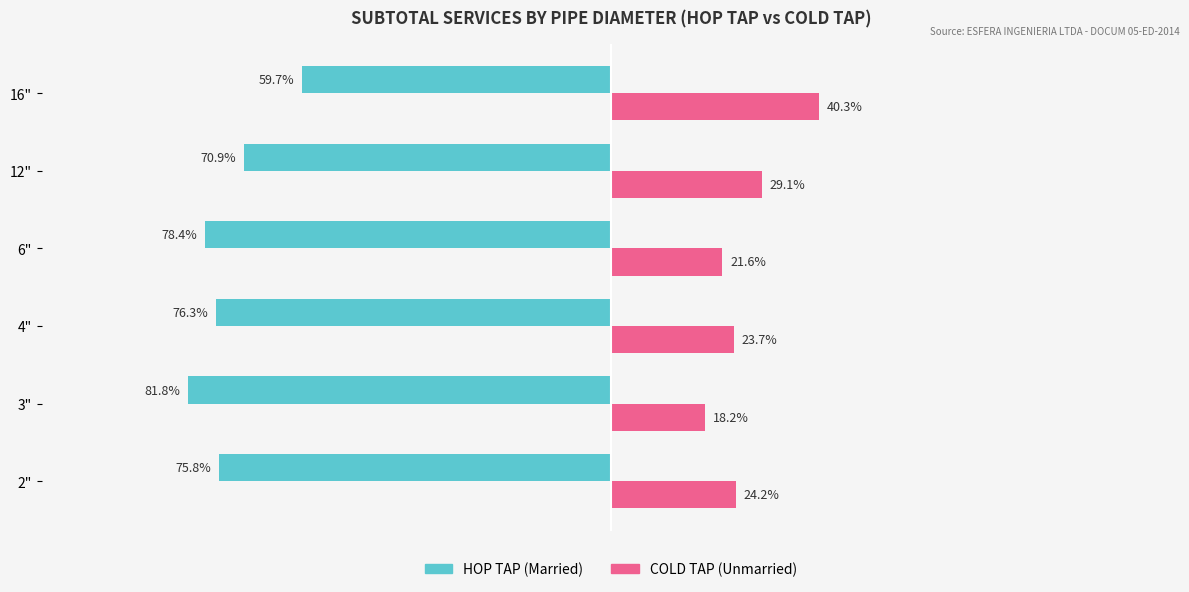

Which category has the lowest value across all series?

3"